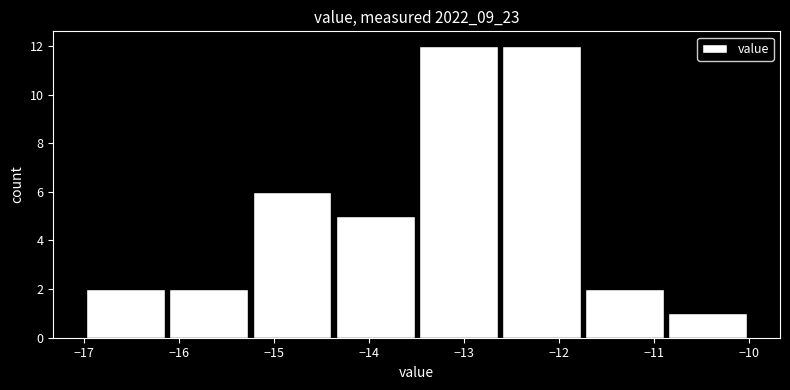

What is the height of the bar covering -11.7 to -10.9 on the x-axis? Neither the bar edges nor the heights are printed on the chart, so give them approximately, as read against the axes.

2